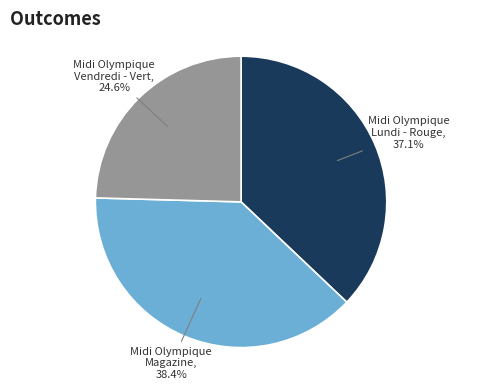

Is there a majority slice in this chart?

No